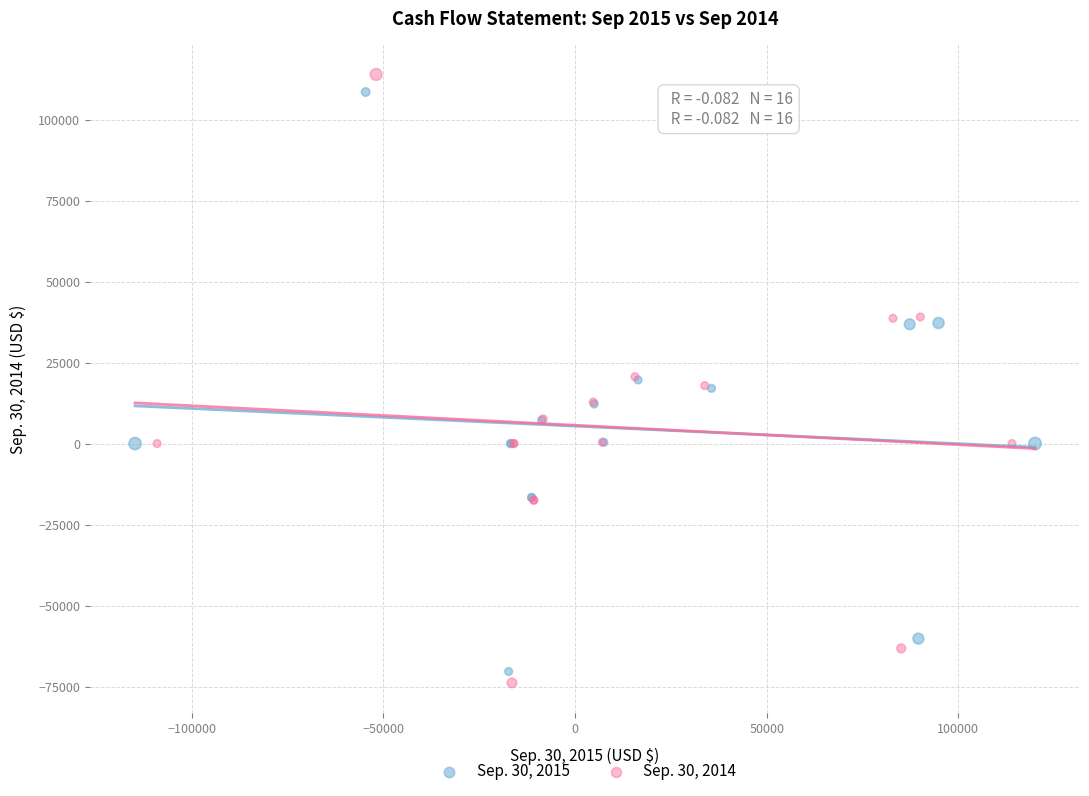

What are all the series names shown in the legend?

Sep. 30, 2015, Sep. 30, 2014